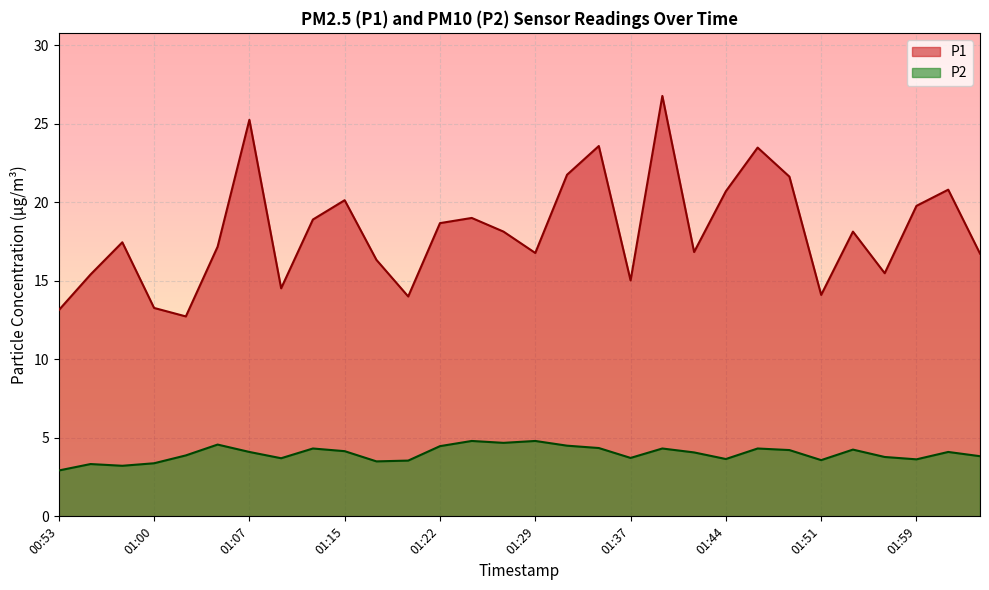

Between 00:58 and 01:37, which is larger?

00:58